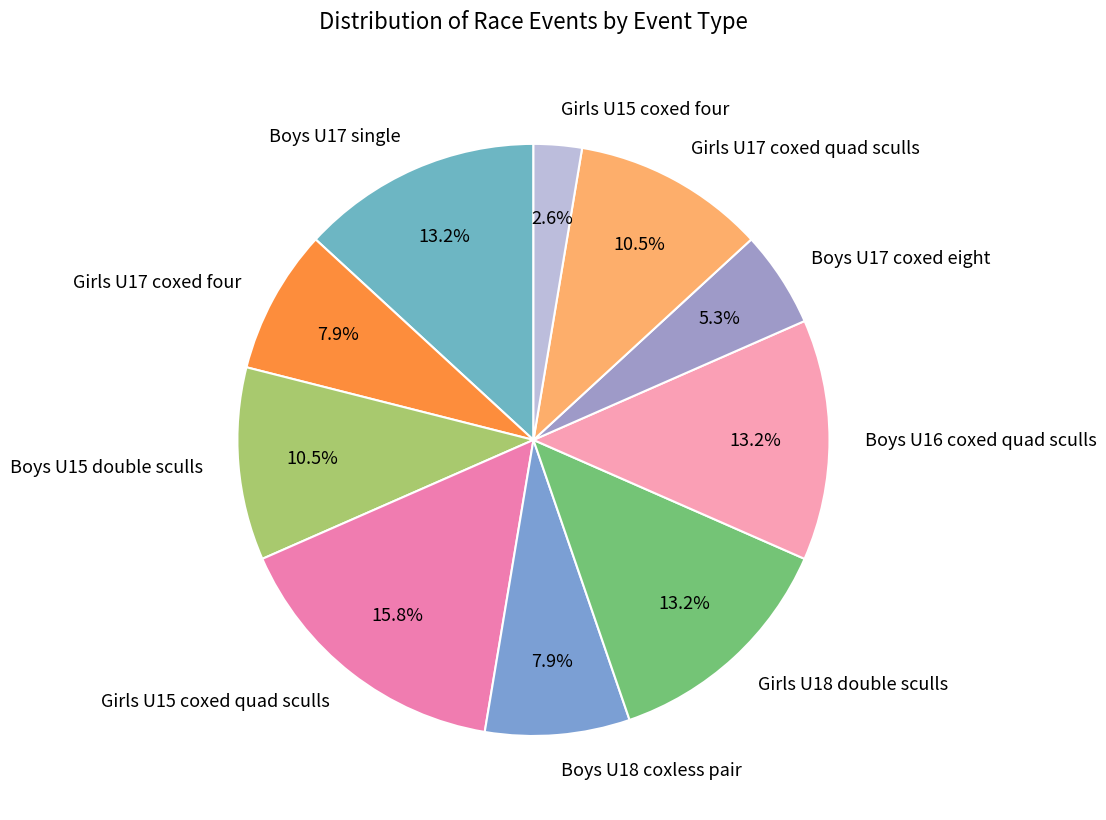

How many slices are in this pie chart?

10